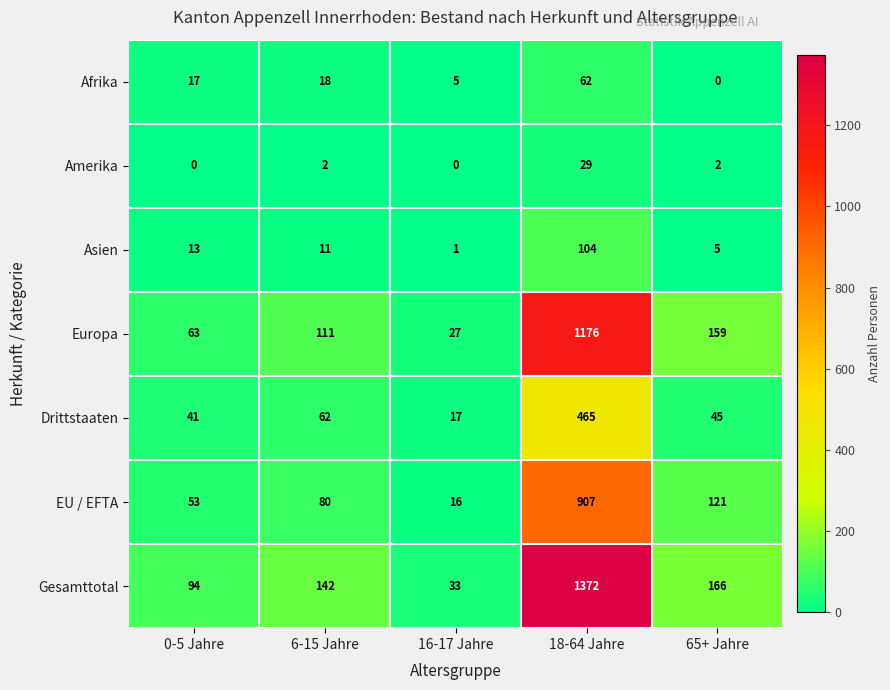

At 16-17 Jahre, list the series in order from largest to smallest.

Gesamttotal, Europa, Drittstaaten, EU / EFTA, Afrika, Asien, Amerika